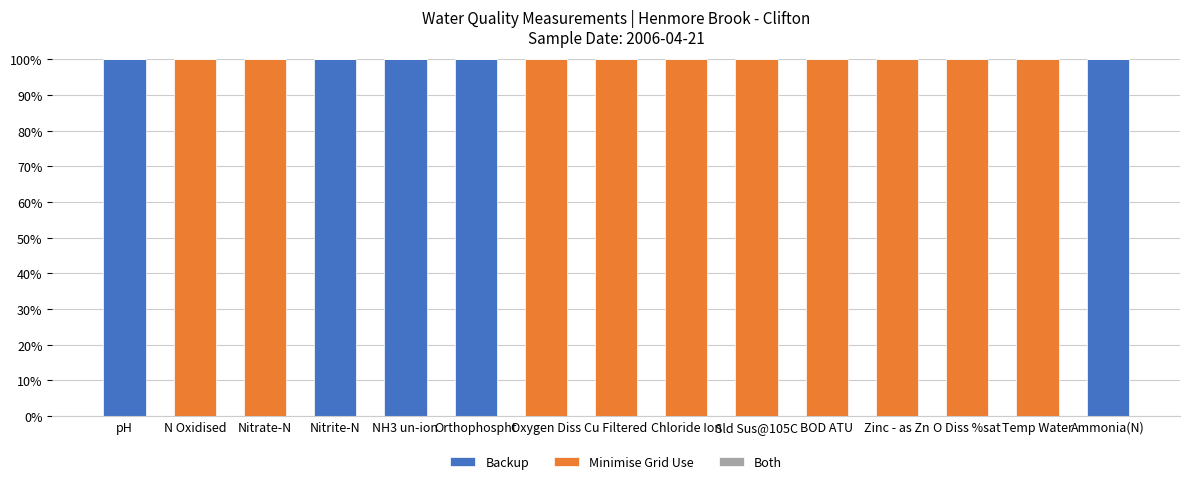

What is the maximum value for Backup?

100